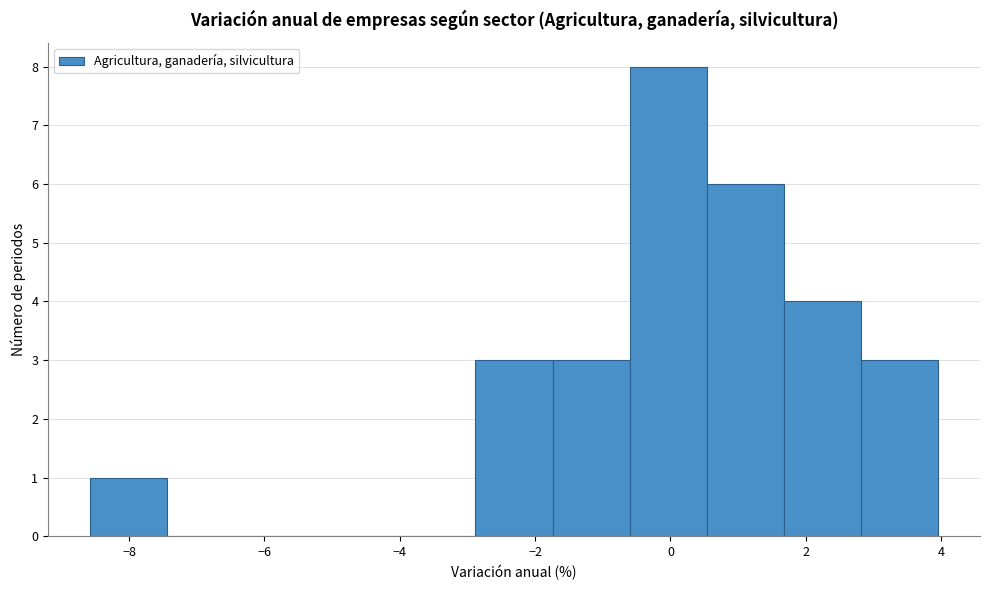

Reading left to right, list every bar in this chart as the range it spans on the x-axis followed by its height. Neither the bar edges nor the heights are printed on the chart, so give them approximately, as read against the axes.

-8.6 to -7.4: 1
-7.4 to -6.2: 0
-6.2 to -5.2: 0
-5.2 to -4.0: 0
-4.0 to -2.8: 0
-2.8 to -1.8: 3
-1.8 to -0.6: 3
-0.6 to 0.6: 8
0.6 to 1.6: 6
1.6 to 2.8: 4
2.8 to 4.0: 3